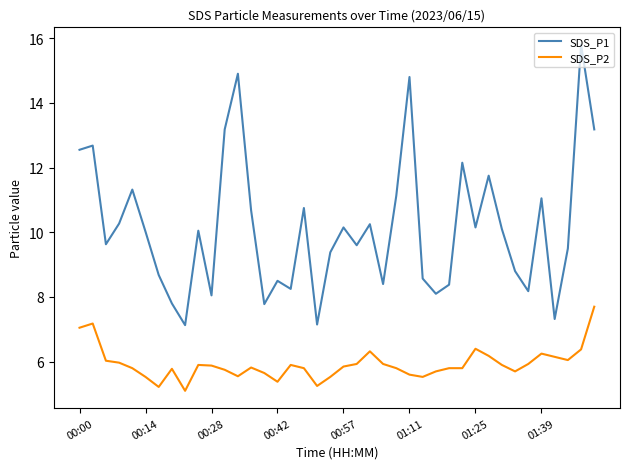

Is this an area chart (filled region under the line)?

No